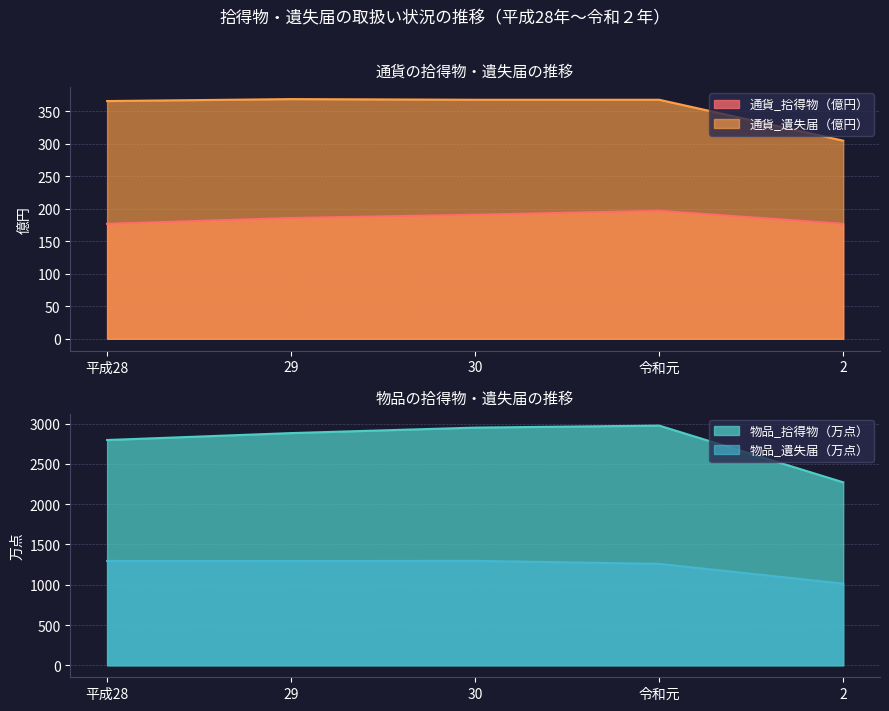

Between 平成28 and 29, which is larger?

29